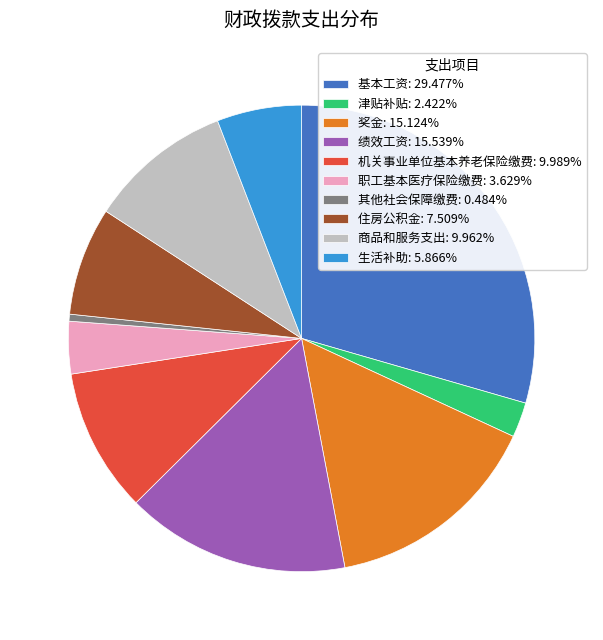

How many segments does this pie chart have?

10